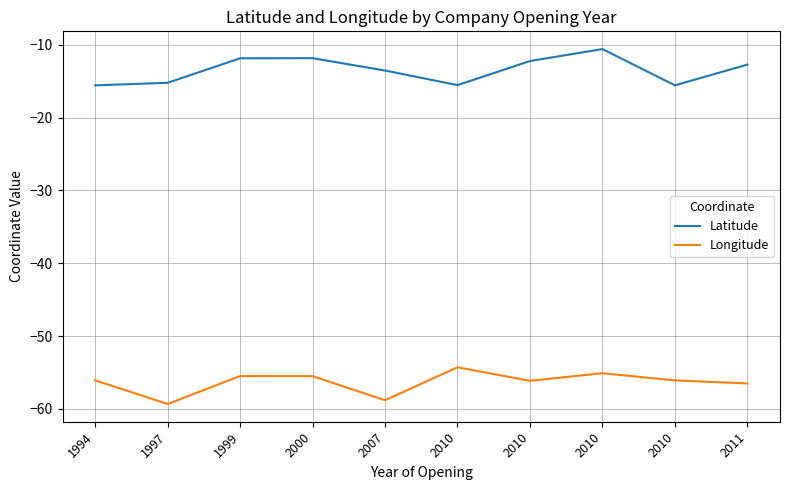

Rank the series by their maximum value, from highest to lowest.

Latitude, Longitude